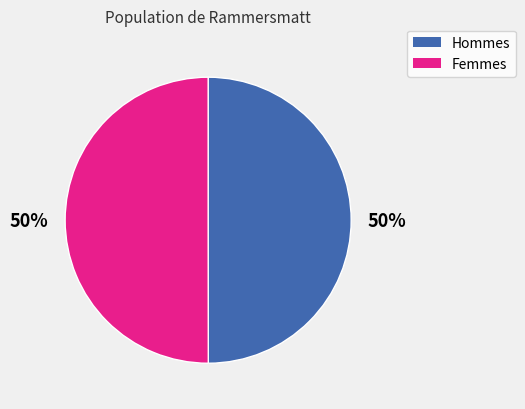

To the nearest percent, what is the combined percentage of Femmes and Hommes?

100%